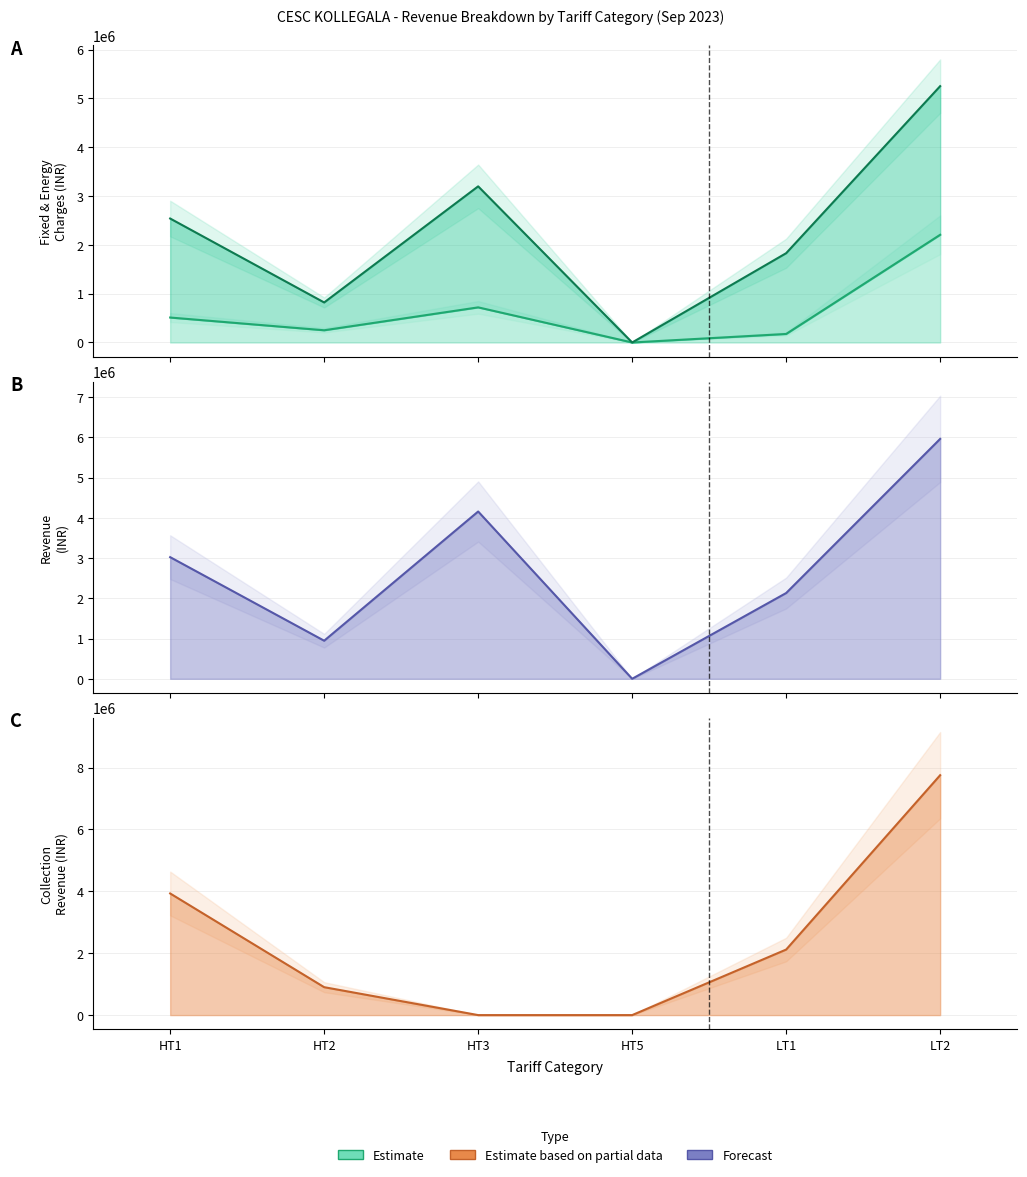

What is the average value of the Collection Revenue series?

2451391.8